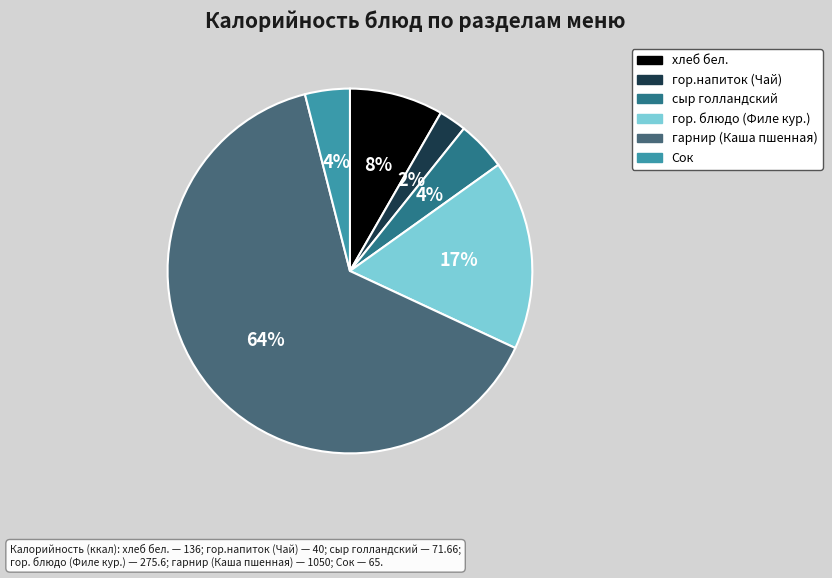

To the nearest percent, what percentage of the pie is гор. блюдо (Филе кур.)?

17%